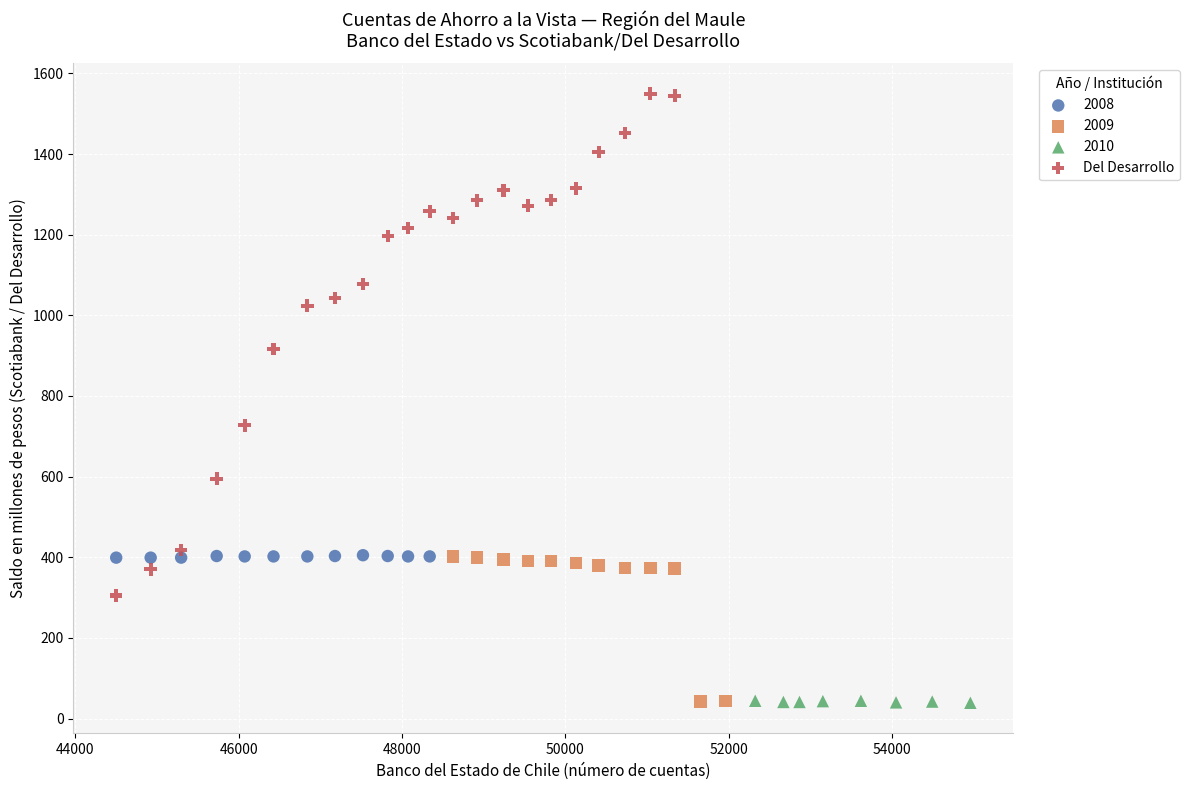

Which series has the widest spread of Y values?

Del Desarrollo